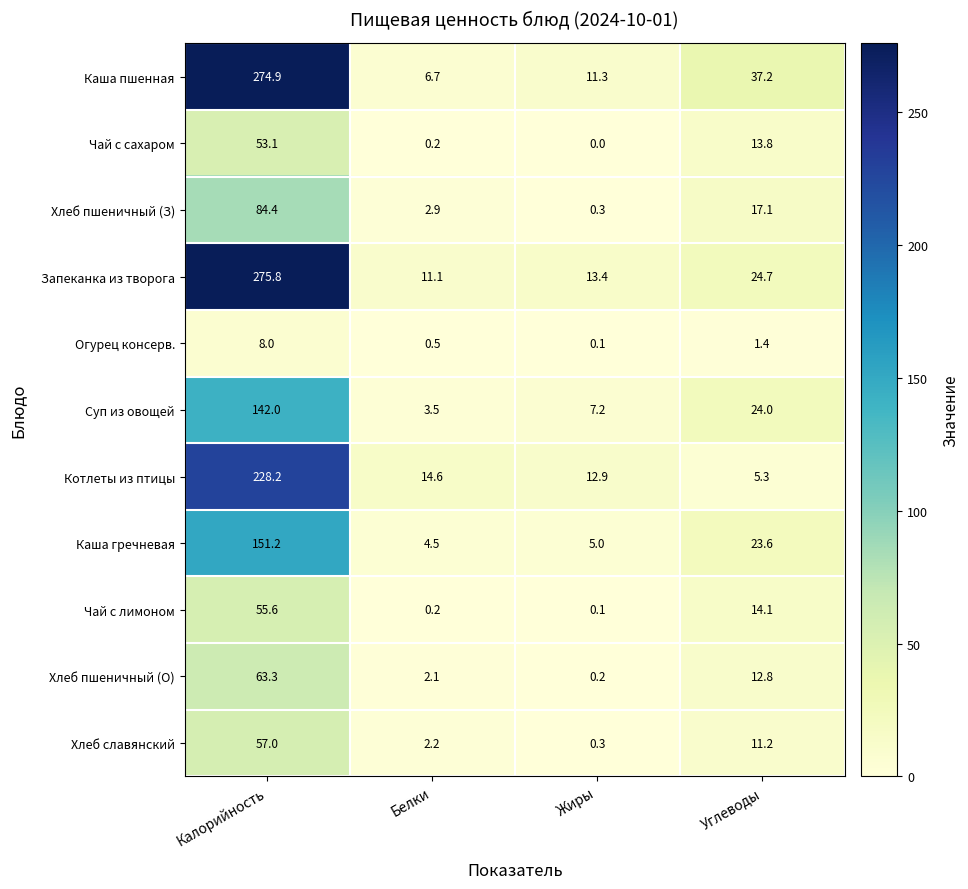

How many series are shown in this chart?

11